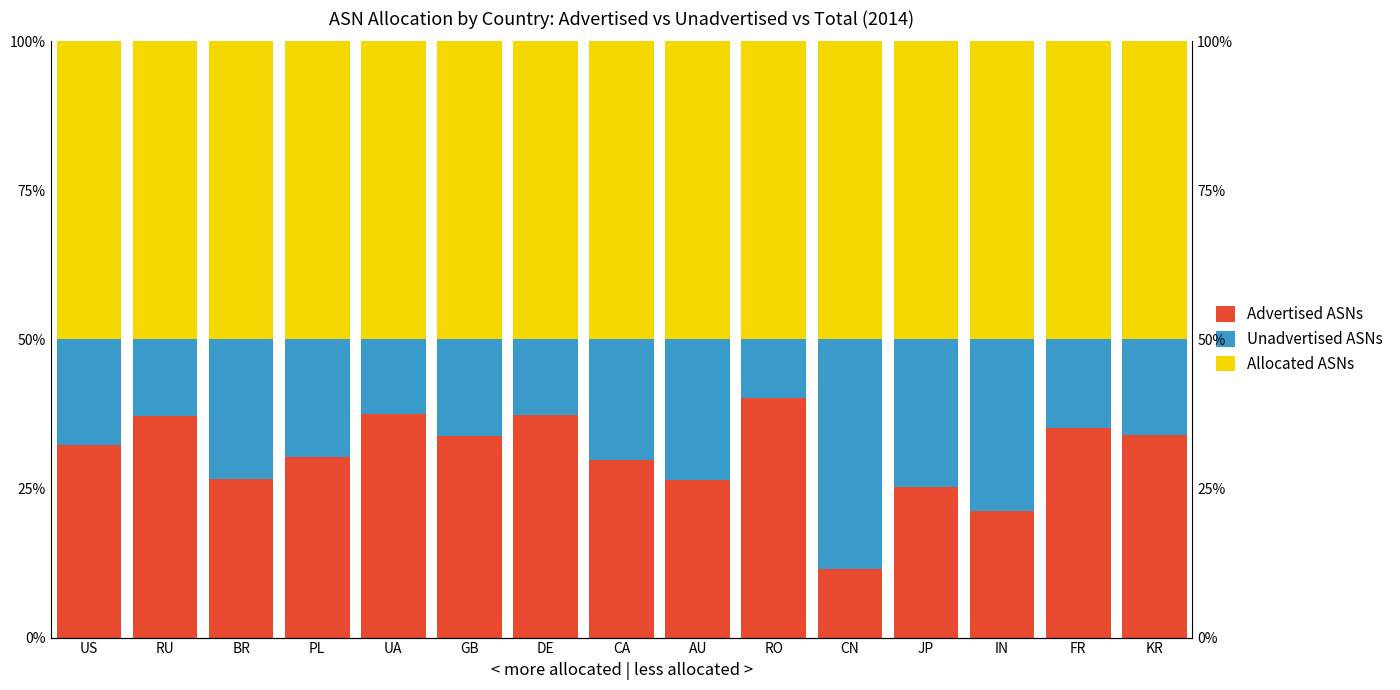

How many data points in Unadvertised ASNs are above 17?

8